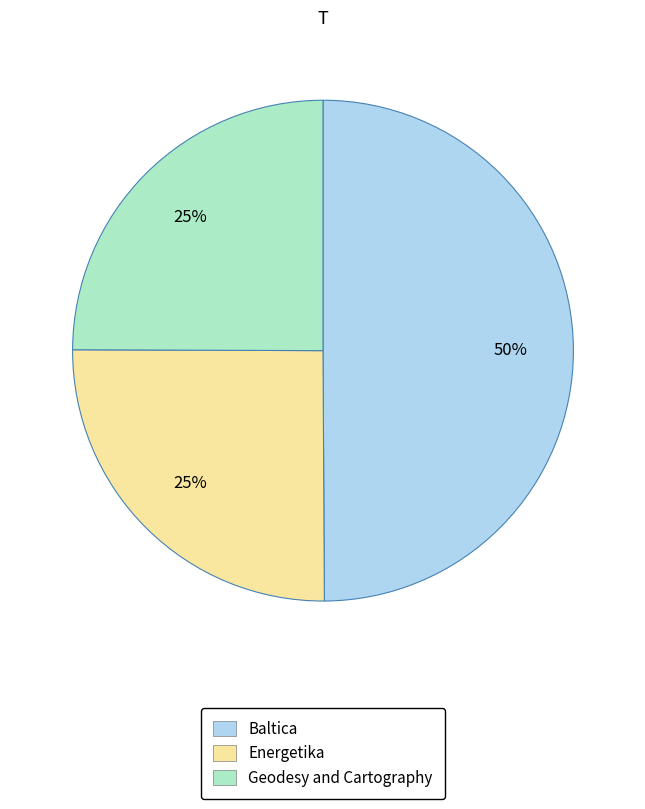

What percentage is the Energetika slice, to the nearest percent?

25%